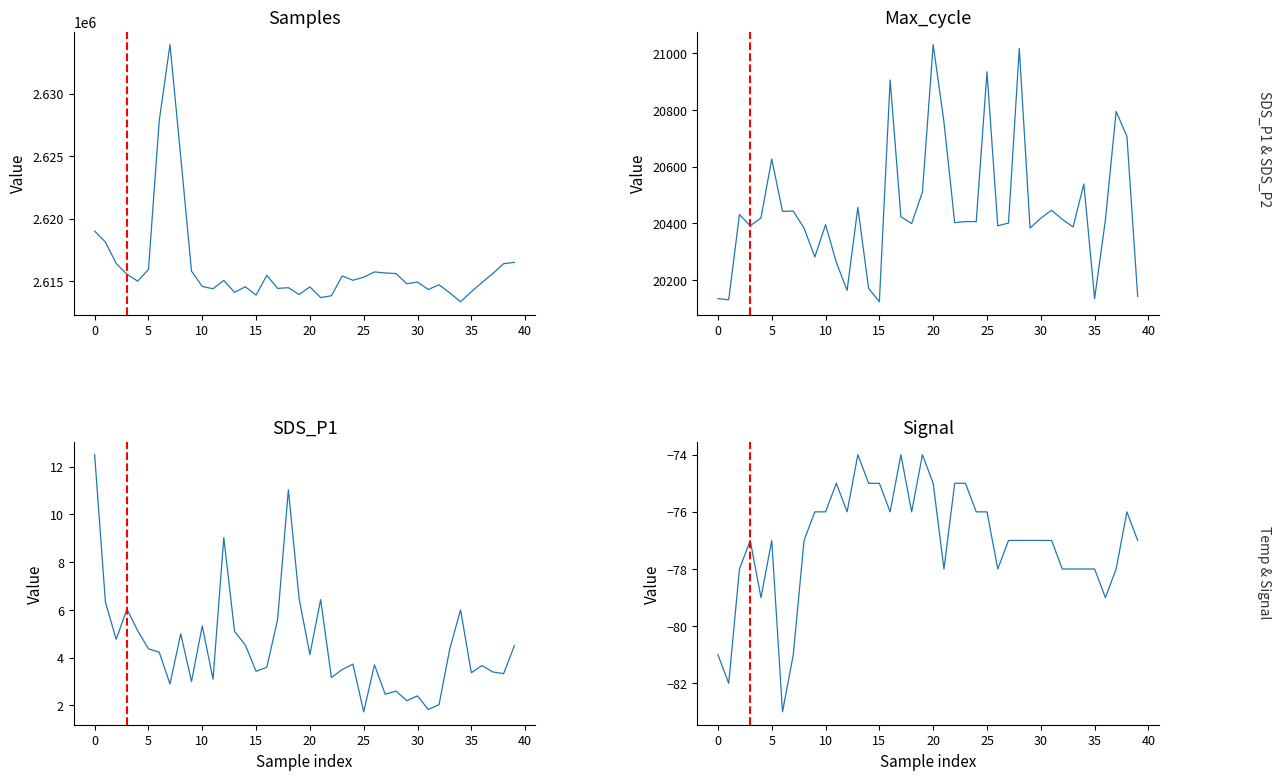

In SDS_P1, how many points are lower than both neighbors (excluding endpoints)?

13